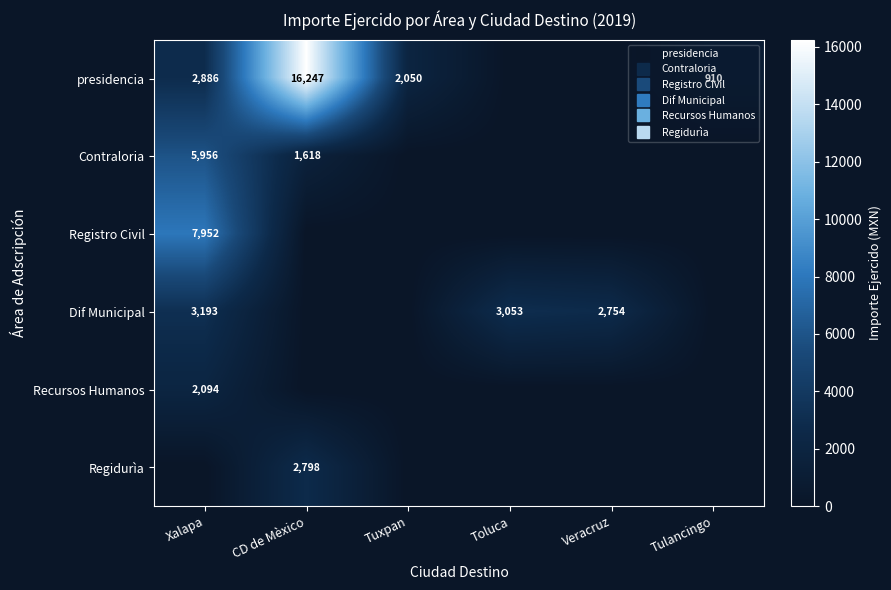

Rank the series by their maximum value, from highest to lowest.

presidencia, Registro Civil, Contraloria, Dif Municipal, Regidurìa, Recursos Humanos